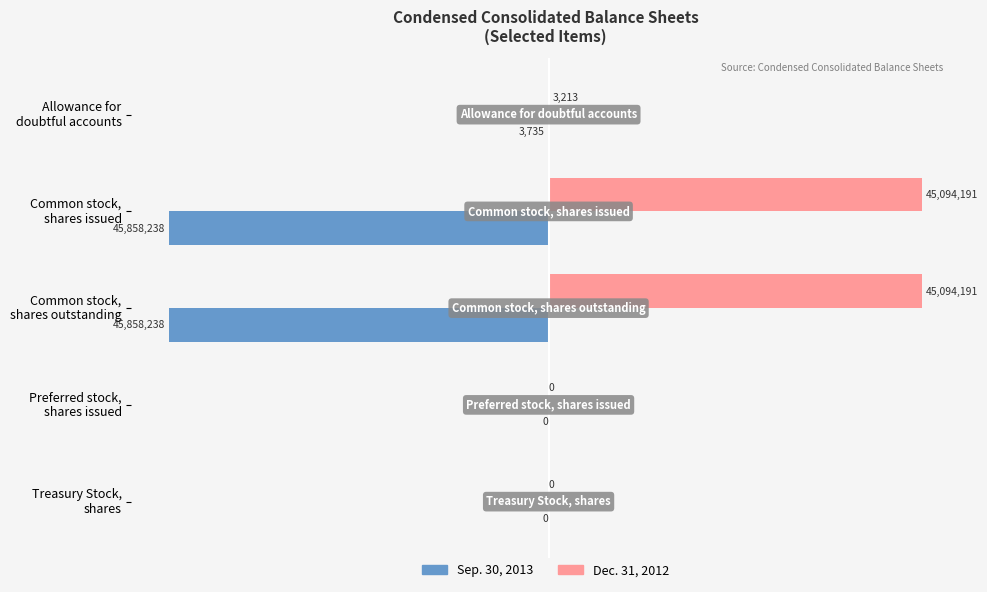

How many values in the Sep. 30, 2013 series are below -3735?

2